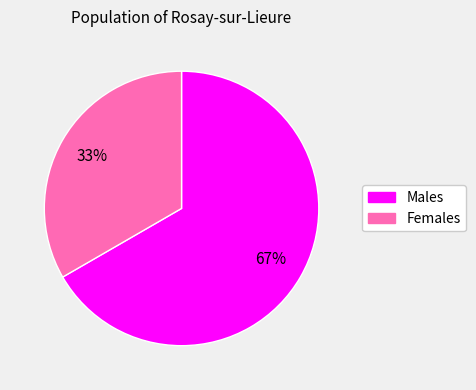

Is there any slice that represents more than half of the pie?

Yes